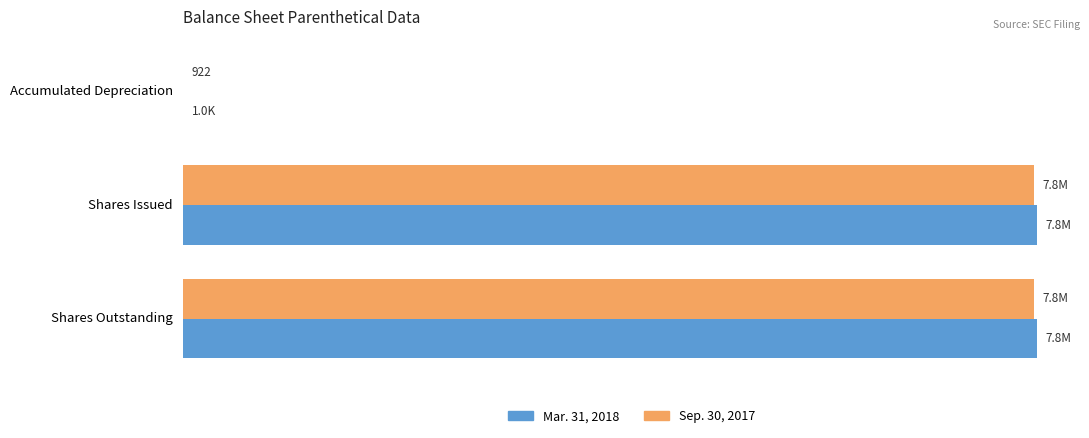

What are all the series names shown in the legend?

Mar. 31, 2018, Sep. 30, 2017